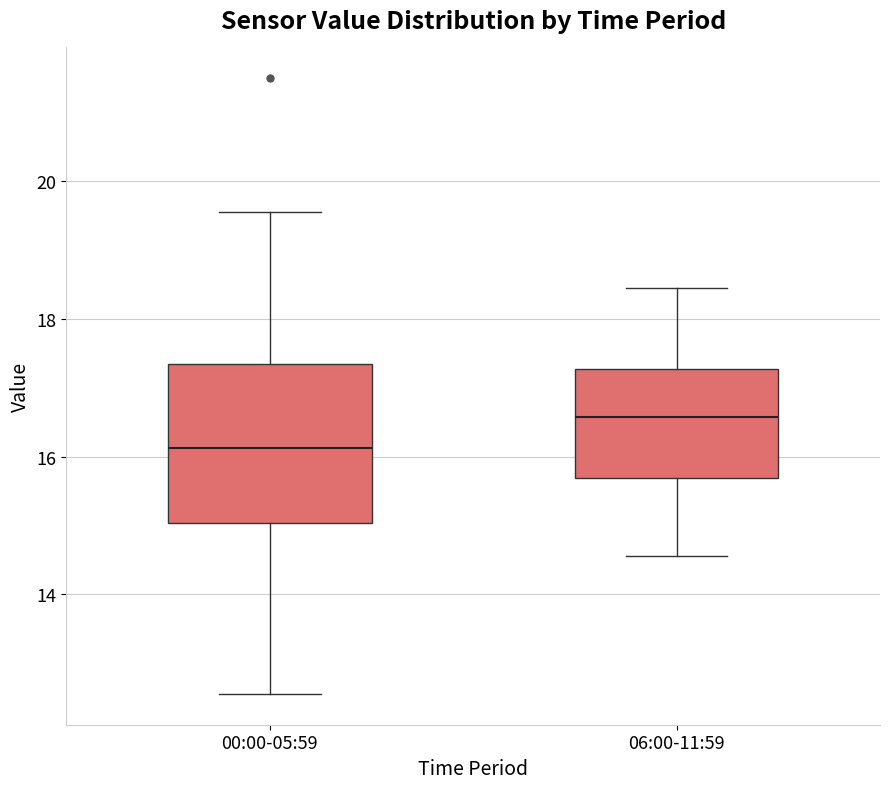

Which box's median line is the lowest?

00:00-05:59